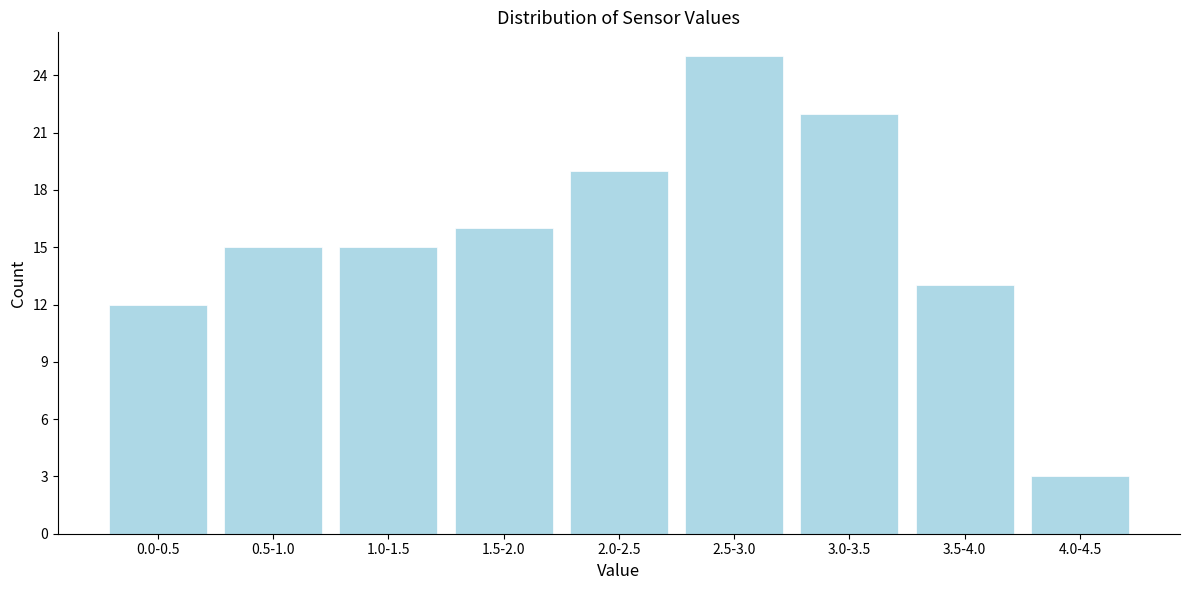

Reading left to right, what are all the values shown in this chart?

12	15	15	16	19	25	22	13	3